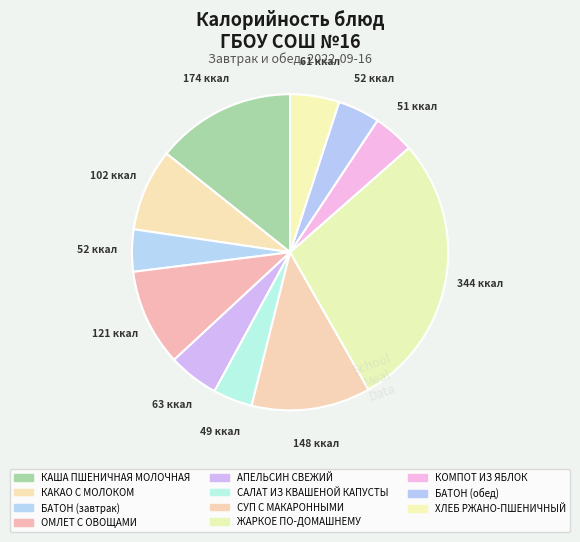

Which category has the smallest portion of the pie?

САЛАТ ИЗ КВАШЕНОЙ КАПУСТЫ